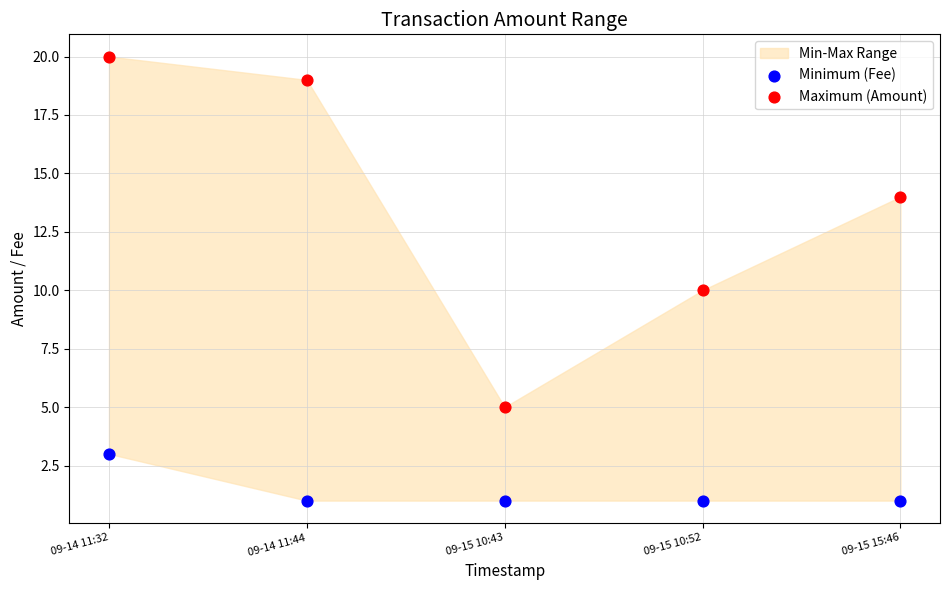

Which series reaches the minimum Y coordinate?

Minimum (Fee)